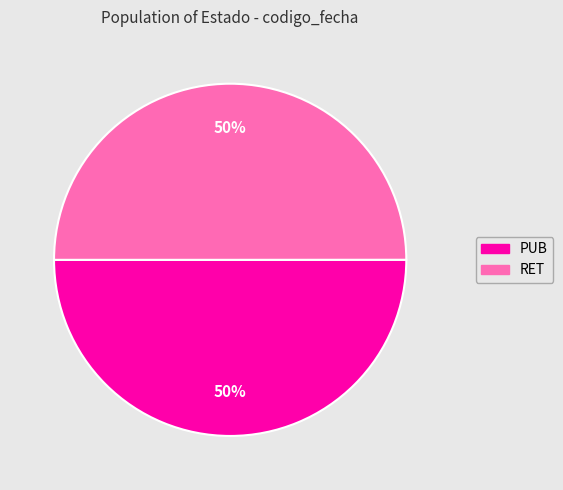

How many segments does this pie chart have?

2